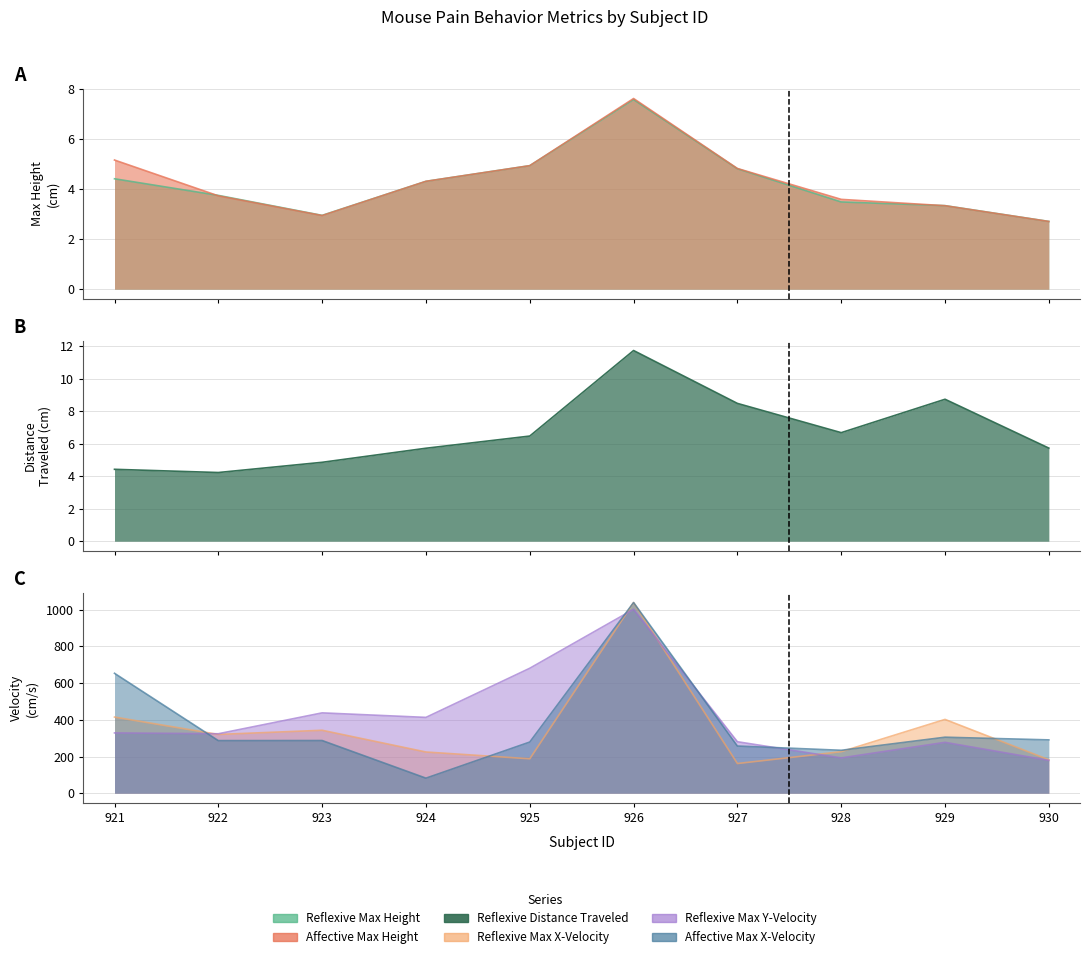

What is the spread (max minus min) of values at 925?

675.8